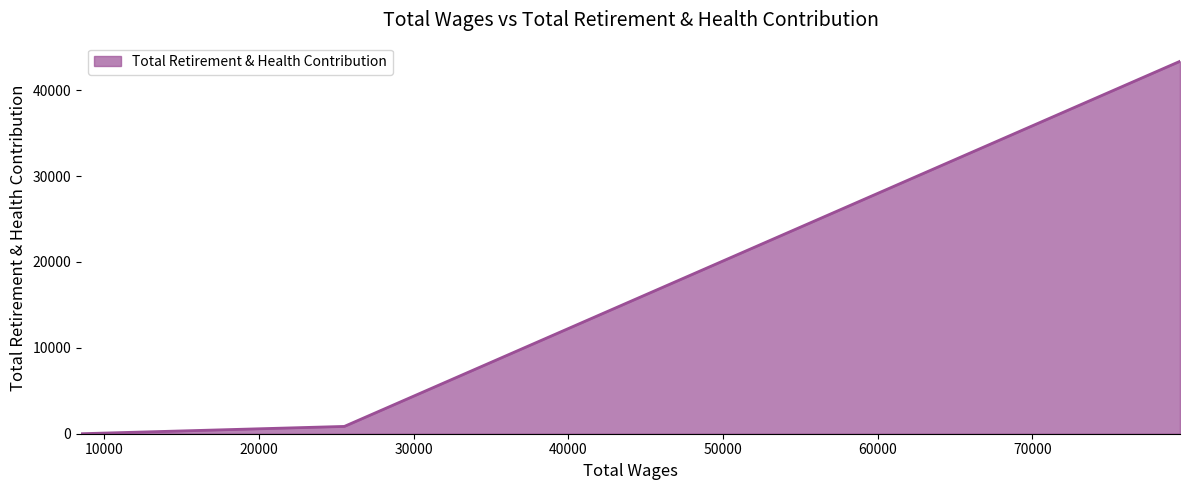

What is the average value?

14739